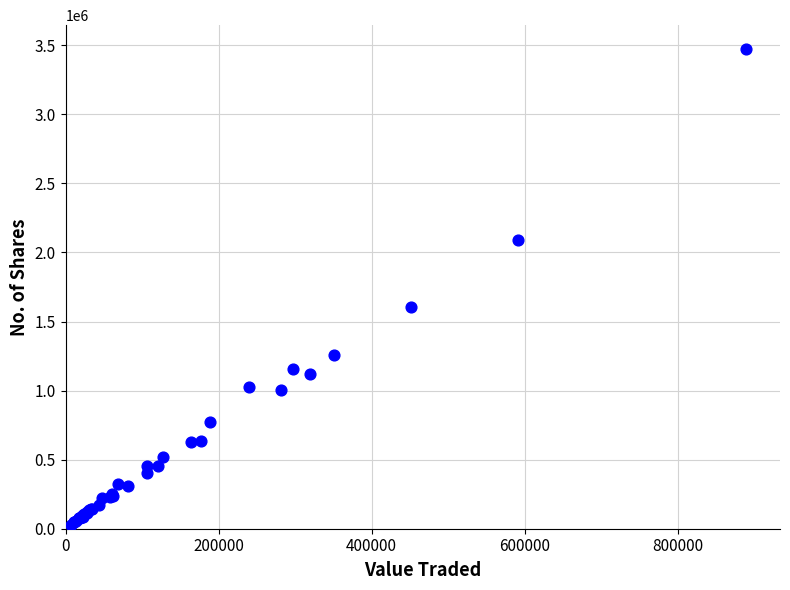

What Y value in the scatter plot is closest to 1751086?

1601902